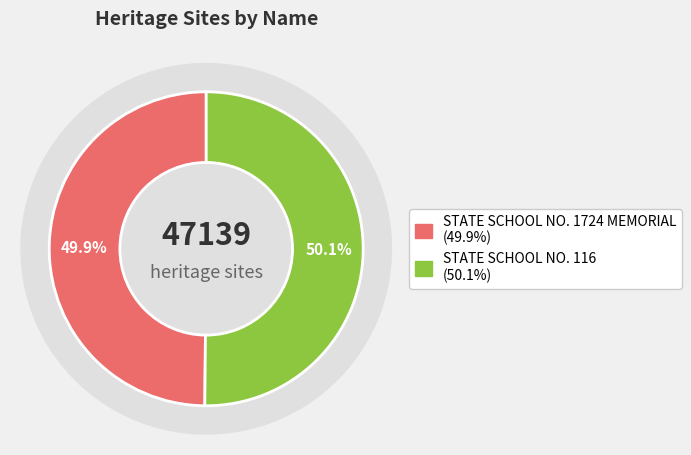

Combined, what portion of the pie is STATE SCHOOL NO. 1724 MEMORIAL and STATE SCHOOL NO. 116?

100.0%